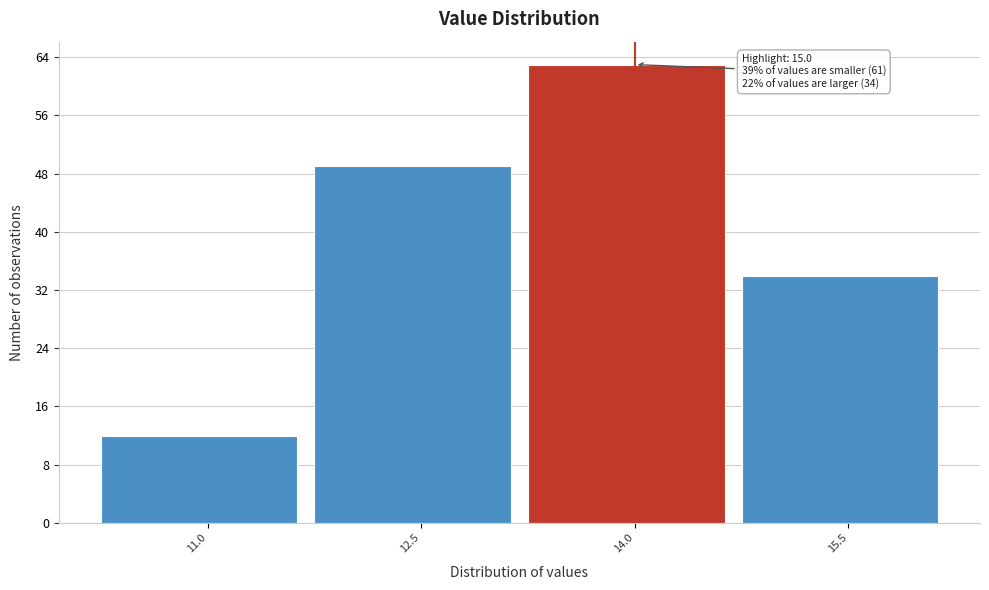

Reading left to right, what are all the values shown in this chart?

12	49	63	34